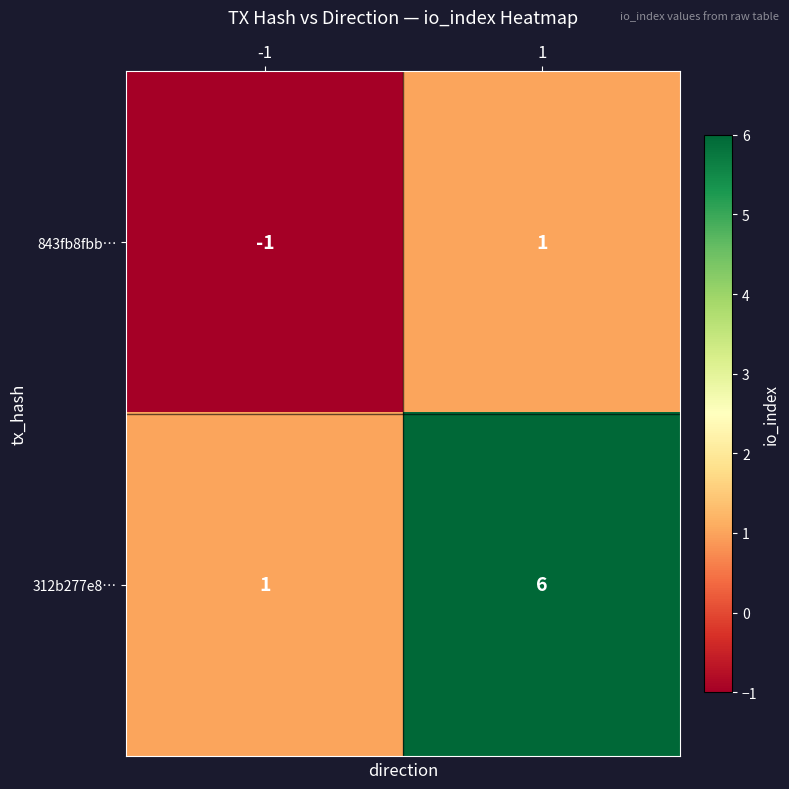

Reading right to left, transcribe all the data shown in this chart.

843fb8fbb…: 1	-1
312b277e8…: 6	1